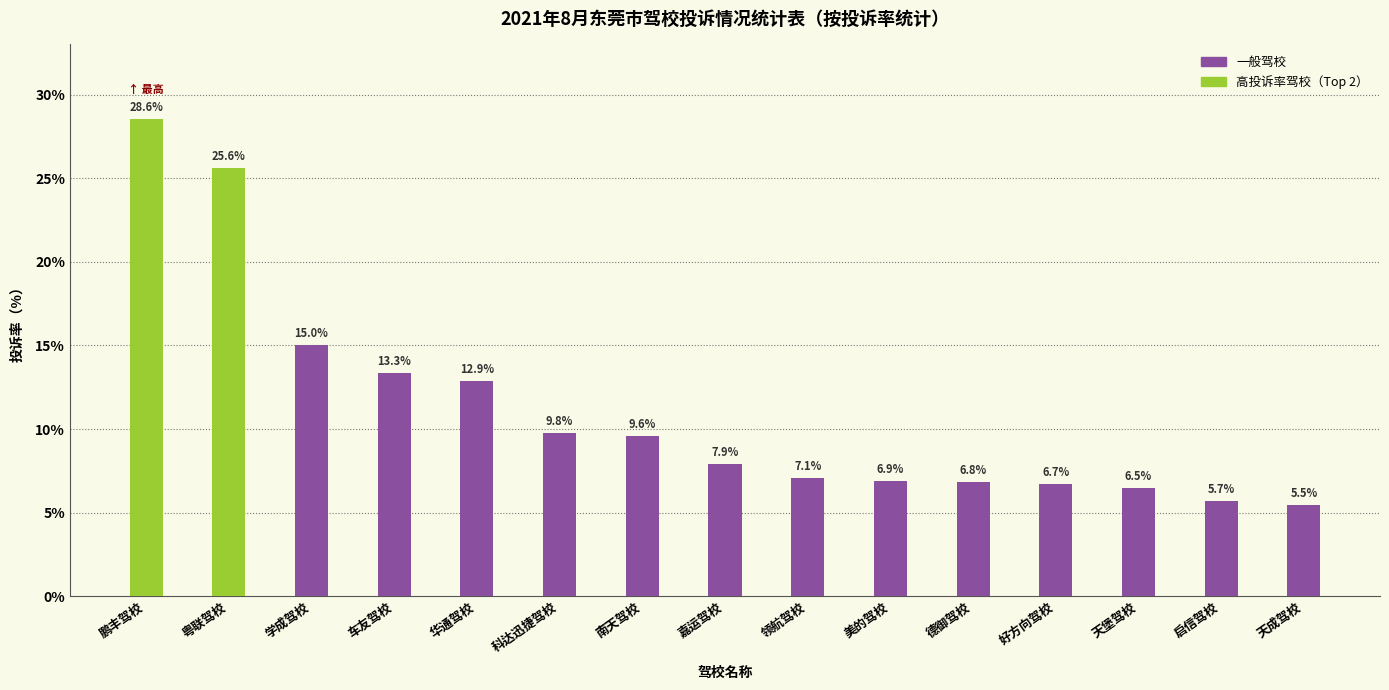

Rank the categories by value from highest to lowest.

鹏丰驾校, 粤联驾校, 学成驾校, 车友驾校, 华通驾校, 科达迅捷驾校, 南天驾校, 嘉运驾校, 领航驾校, 美的驾校, 德御驾校, 好方向驾校, 天堡驾校, 启信驾校, 天成驾校